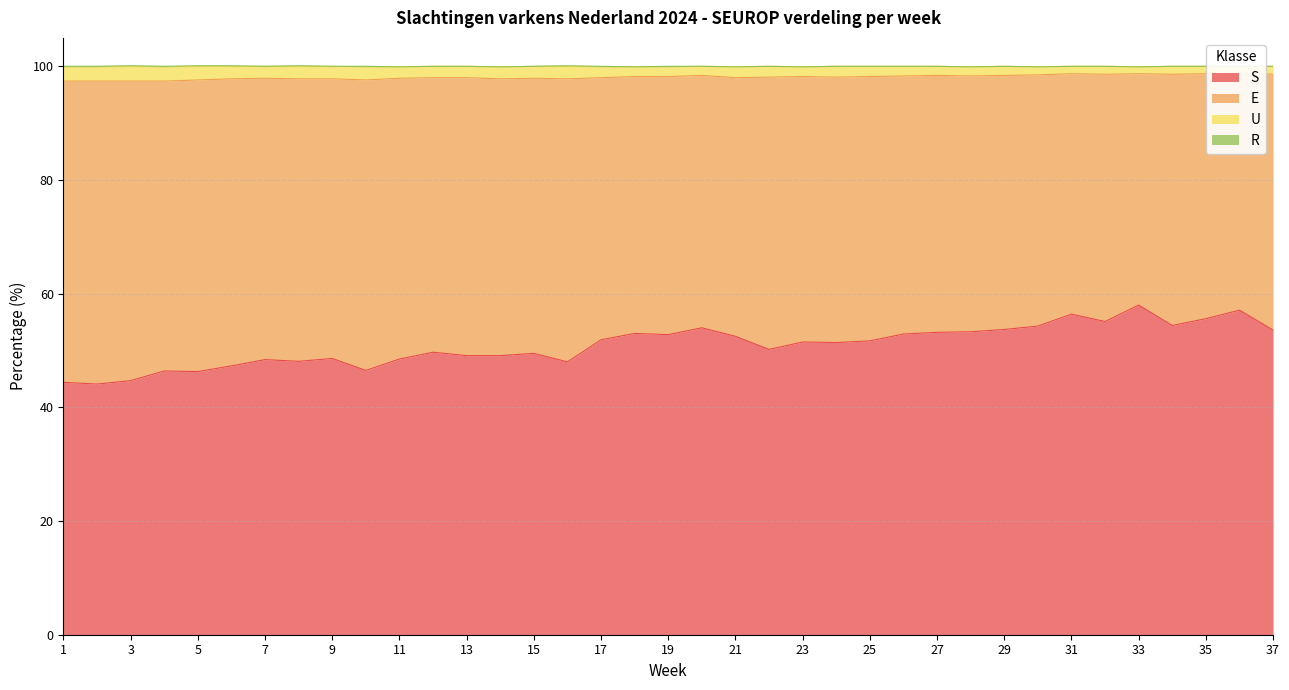

What is the highest value of the S series?

58.0